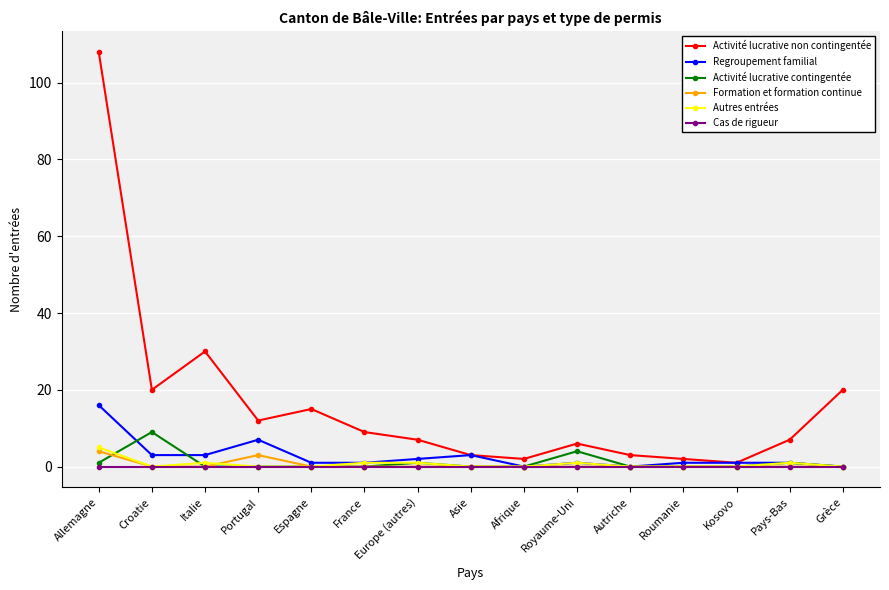

What is the difference between the Activité lucrative non contingentée values at Asie and Italie?

27